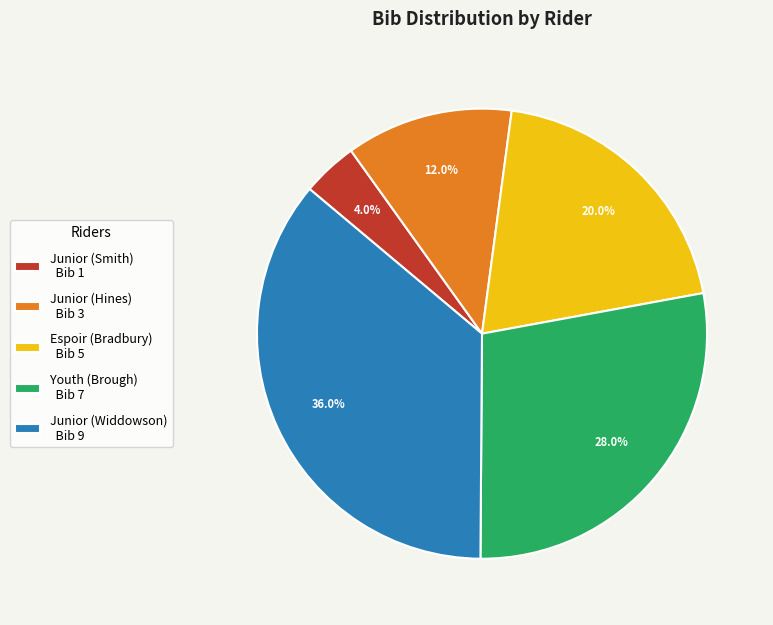

Is it true that Junior (Hines) is 12% of the pie?

True